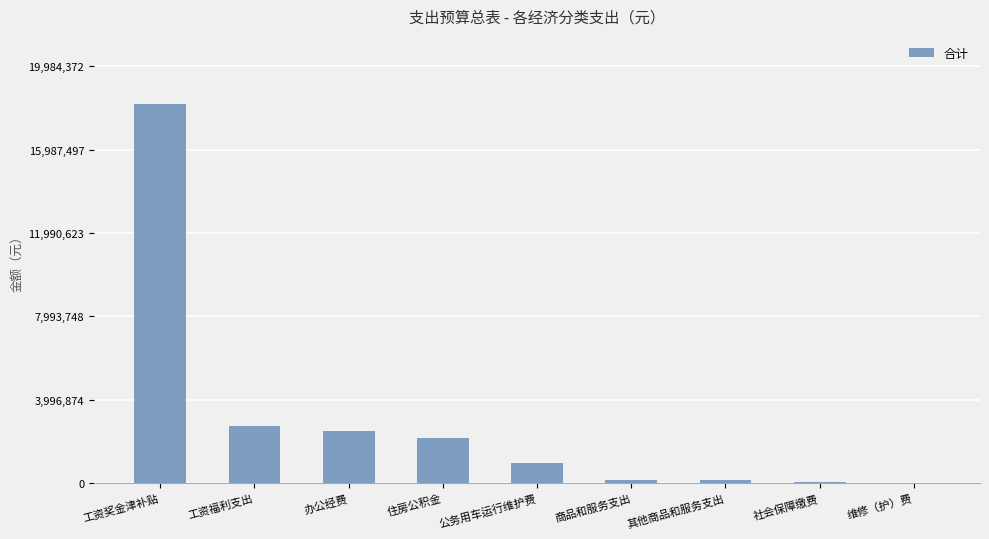

Between 工资奖金津补贴 and 维修（护）费, which is larger?

工资奖金津补贴